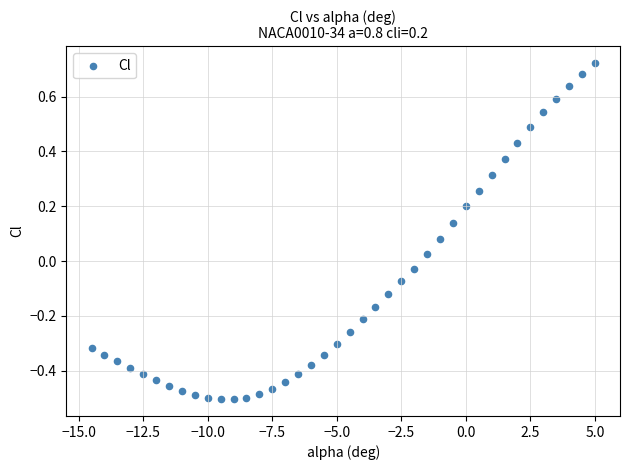

What is the range of X values (max minus min)?

19.5